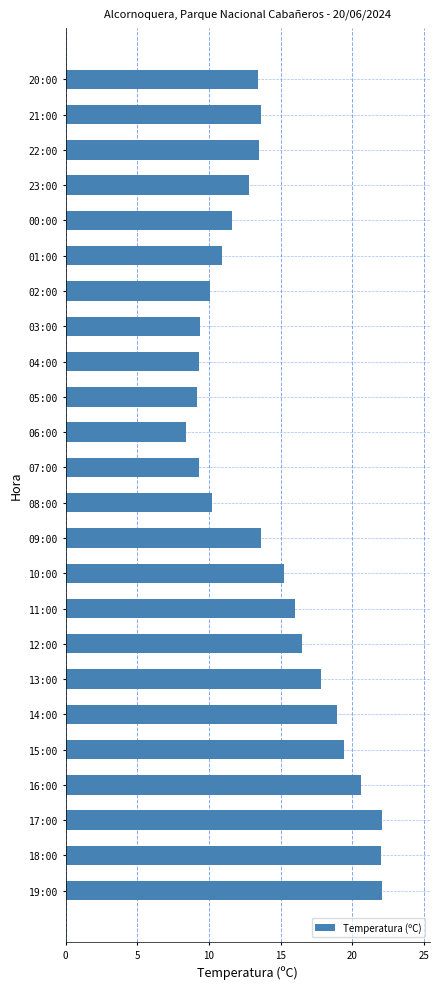

Between 17:00 and 20:00, which is larger?

17:00